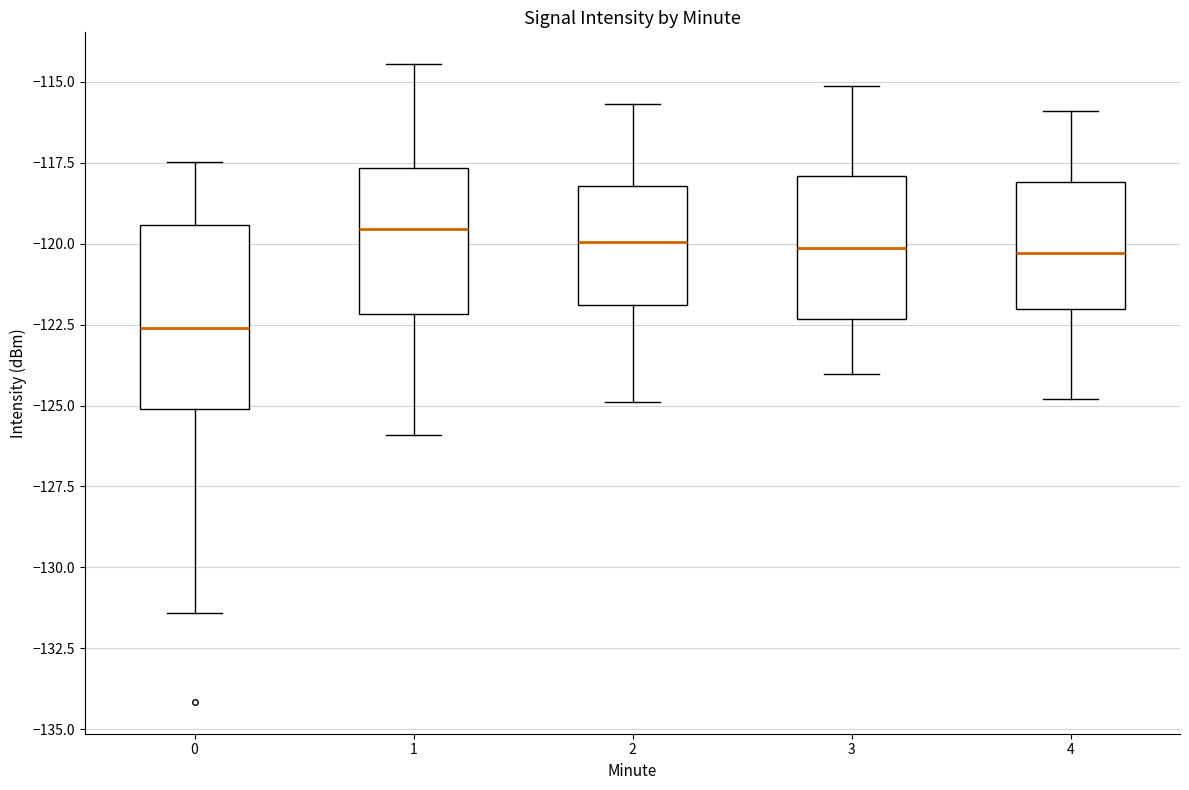

Which box's median line is the lowest?

0